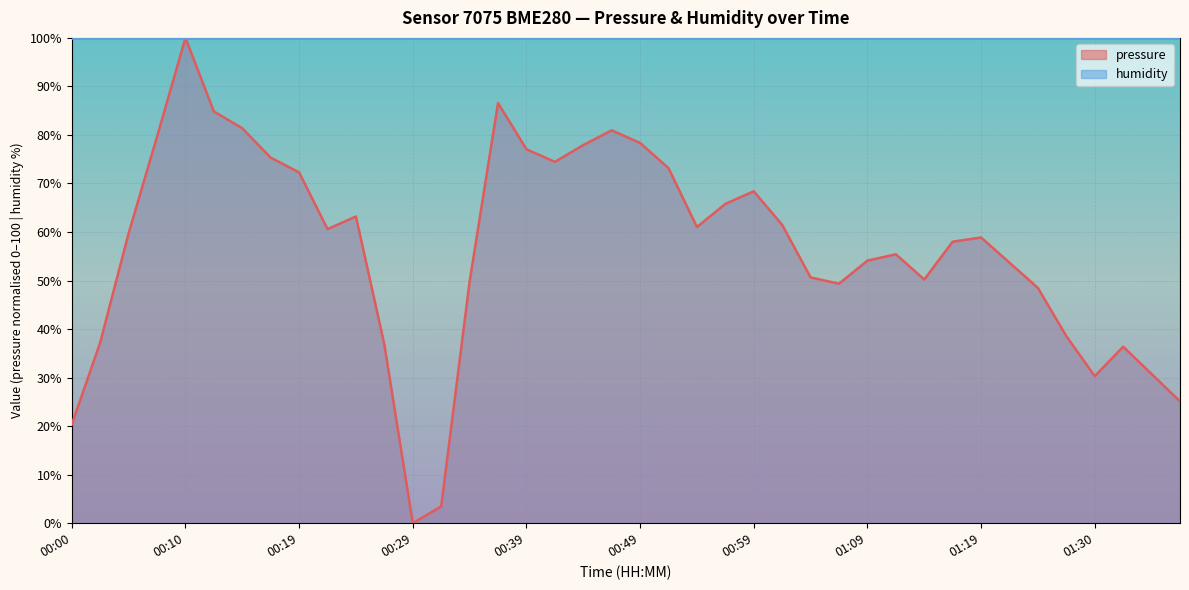

Reading right to left, extract all data points from this chart.

25.1	30.7	36.4	30.3	38.5	48.5	53.7	58.9	58.0	50.2	55.4	54.1	49.3	50.6	61.5	68.4	65.8	61.0	73.2	78.4	81.0	77.9	74.5	77.1	86.6	49.8	3.5	0.0	36.8	63.2	60.6	72.3	75.3	81.4	84.8	100.0	79.7	59.7	37.2	20.3